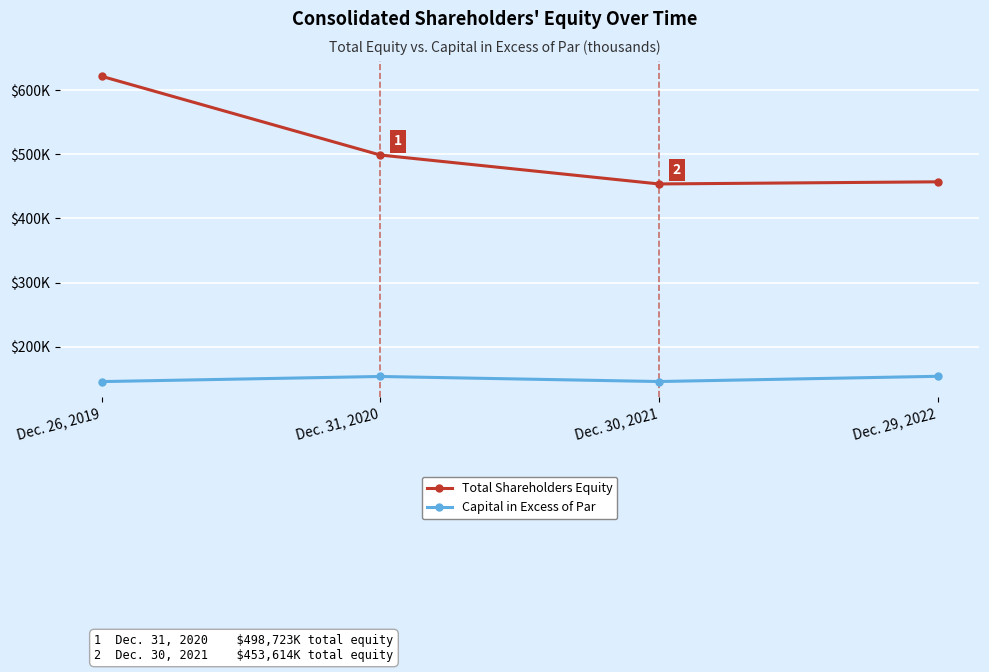

Between Dec. 26, 2019 and Dec. 29, 2022, which series saw the biggest shift?

Total Shareholders Equity